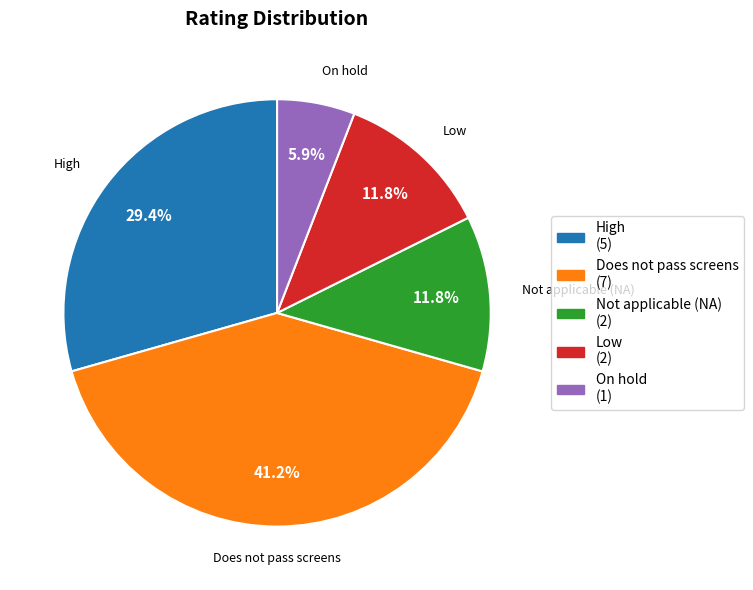

Is it true that Not applicable (NA) is 12% of the pie?

True